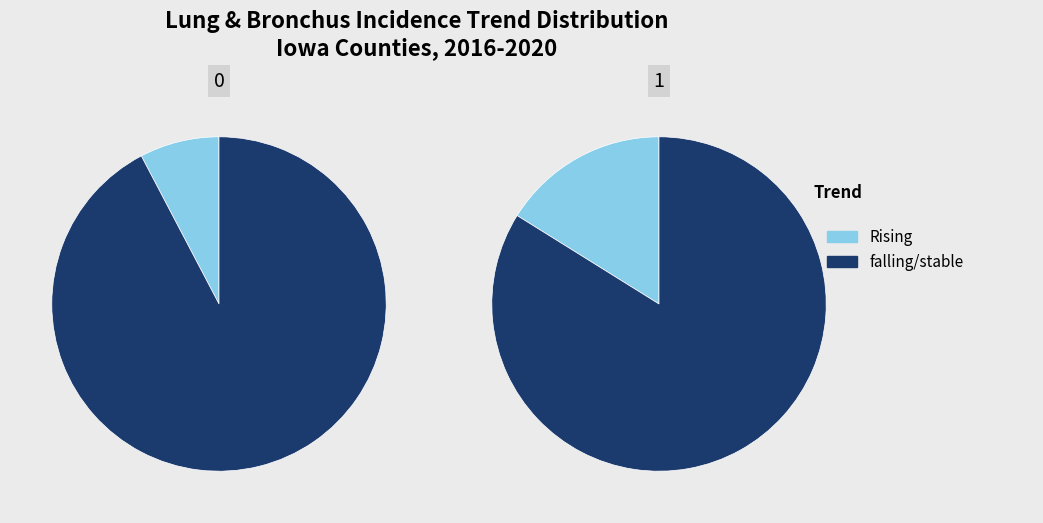

True or false: falling accounts for 20% of the total.

False